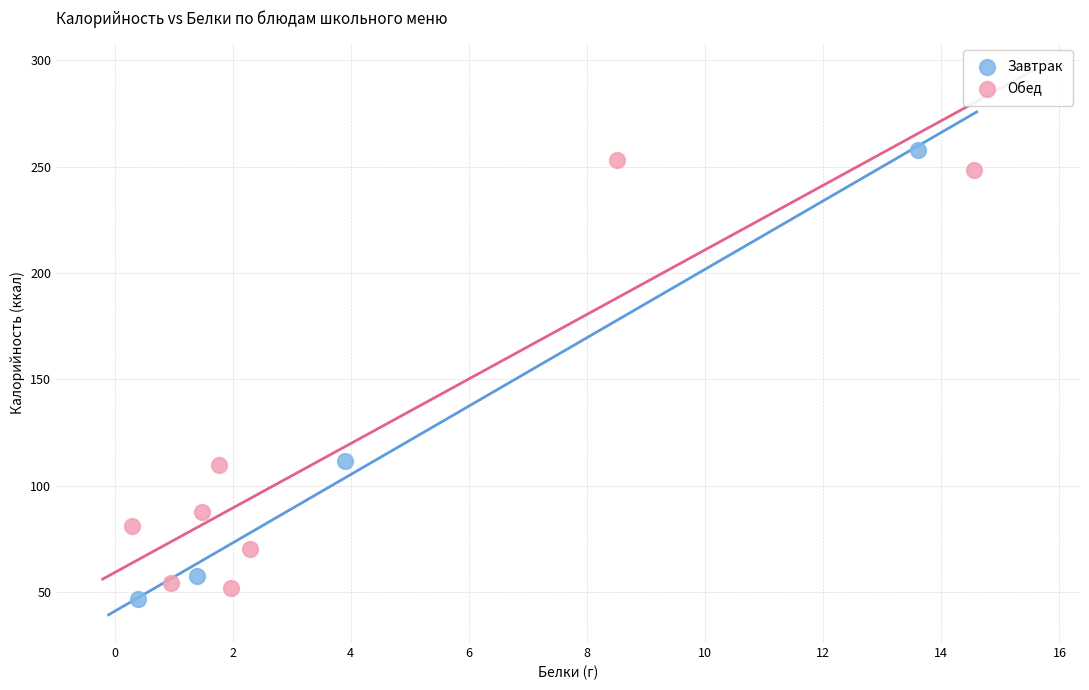

Which series has the largest Y range (max minus min)?

Завтрак